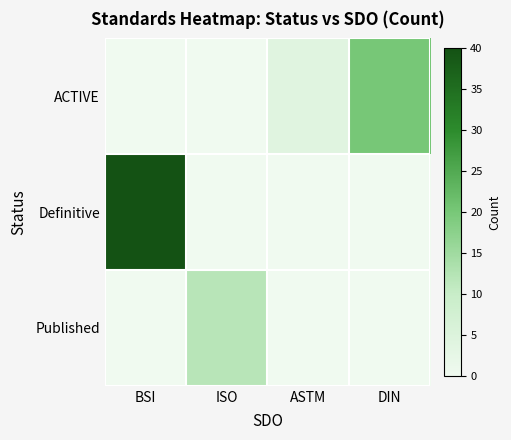

Reading left to right, transcribe all the data shown in this chart.

ACTIVE: BSI=0	ISO=0	ASTM=4	DIN=20
Definitive: BSI=40	ISO=0	ASTM=0	DIN=0
Published: BSI=0	ISO=12	ASTM=0	DIN=0